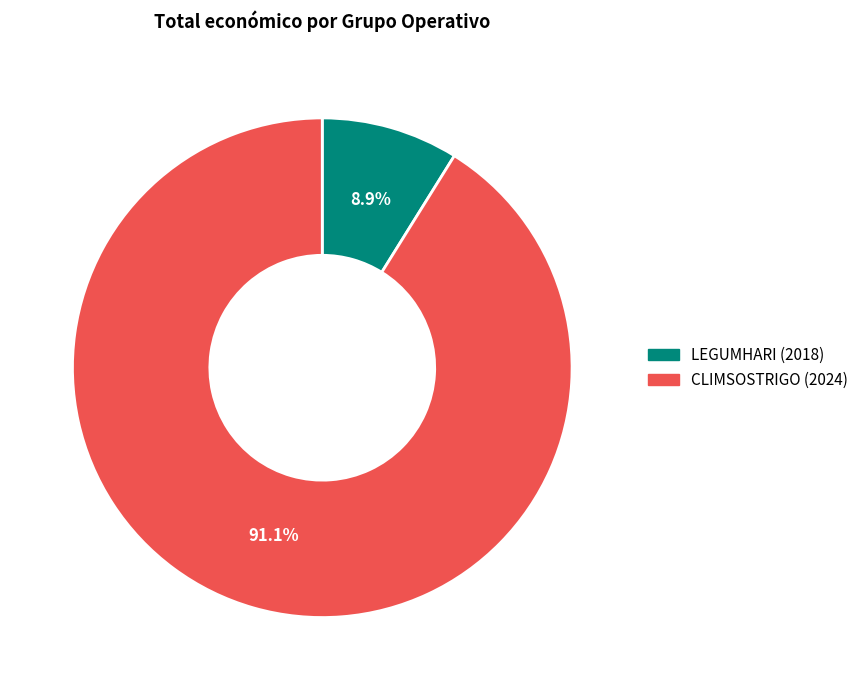

What is the largest slice in the pie chart?

CLIMSOSTRIGO (2024)